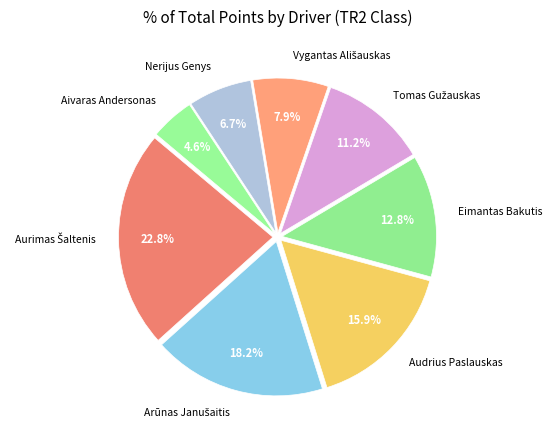

How many segments does this pie chart have?

8